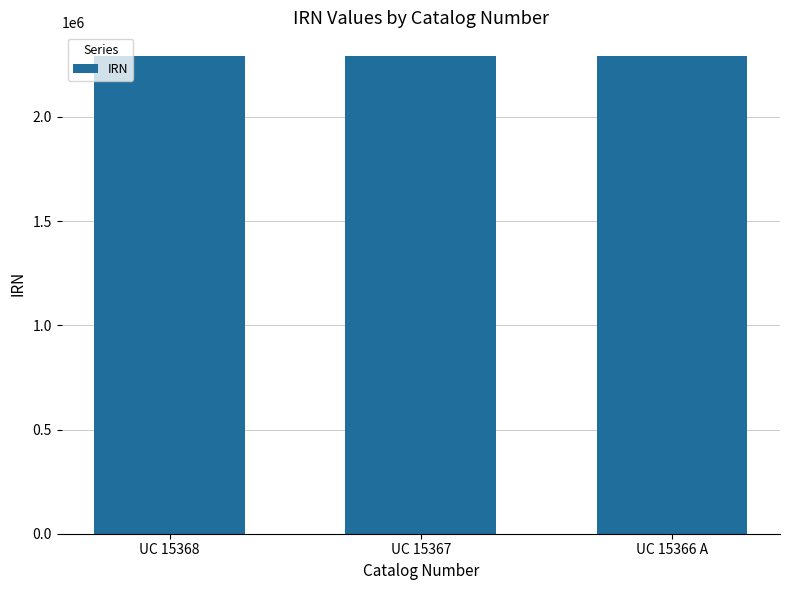

What is the label of the 2nd bar from the right?

UC 15367